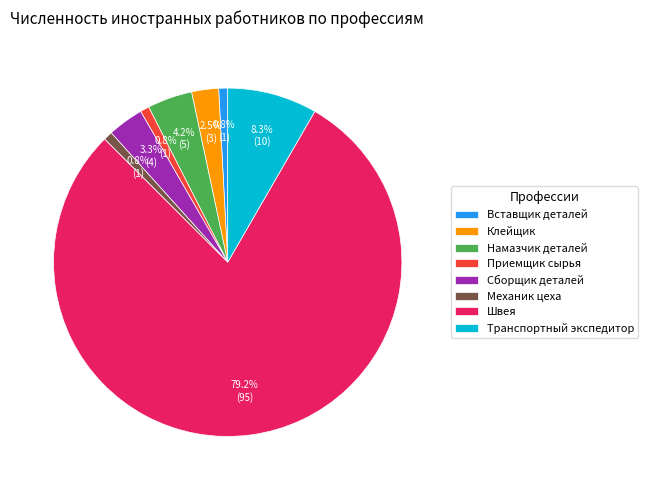

Which category has the biggest portion of the pie?

Швея